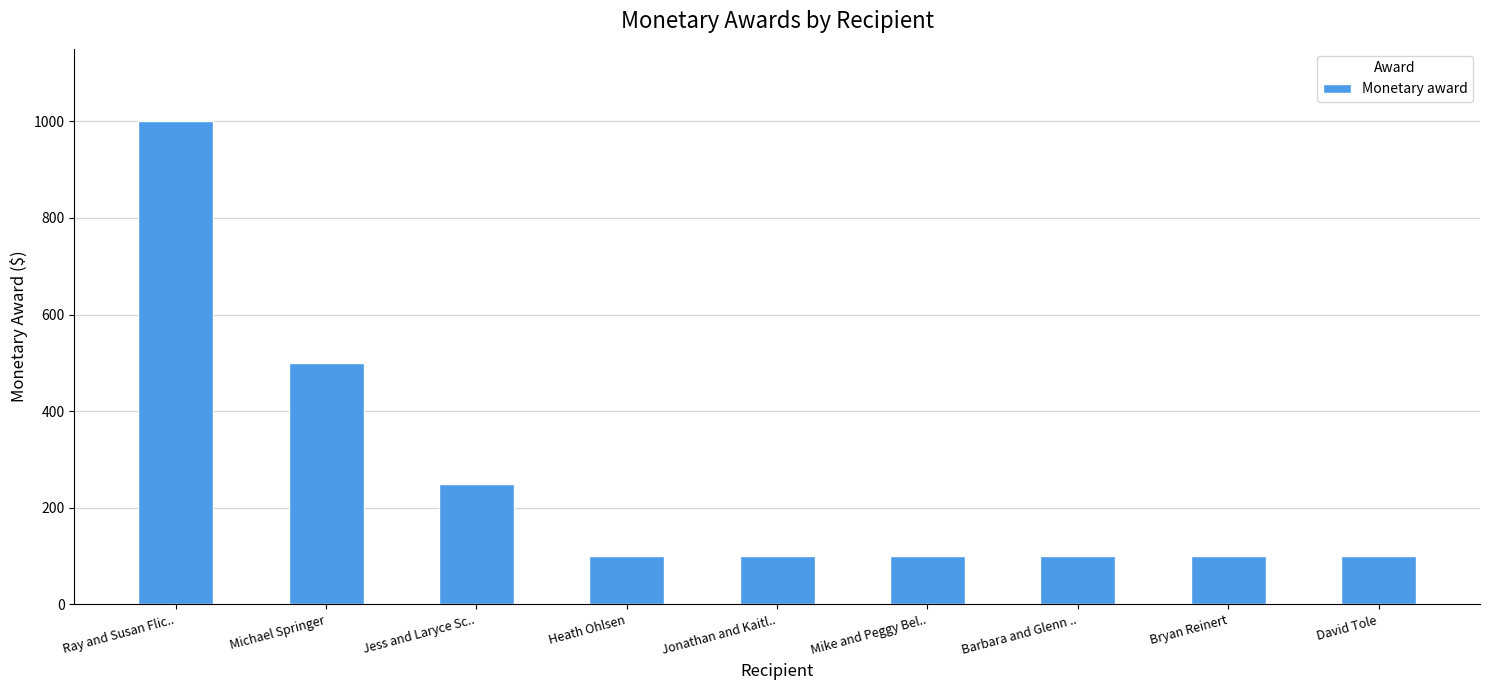

Which has a higher value, David Tole or Ray and Susan Flic..?

Ray and Susan Flic..